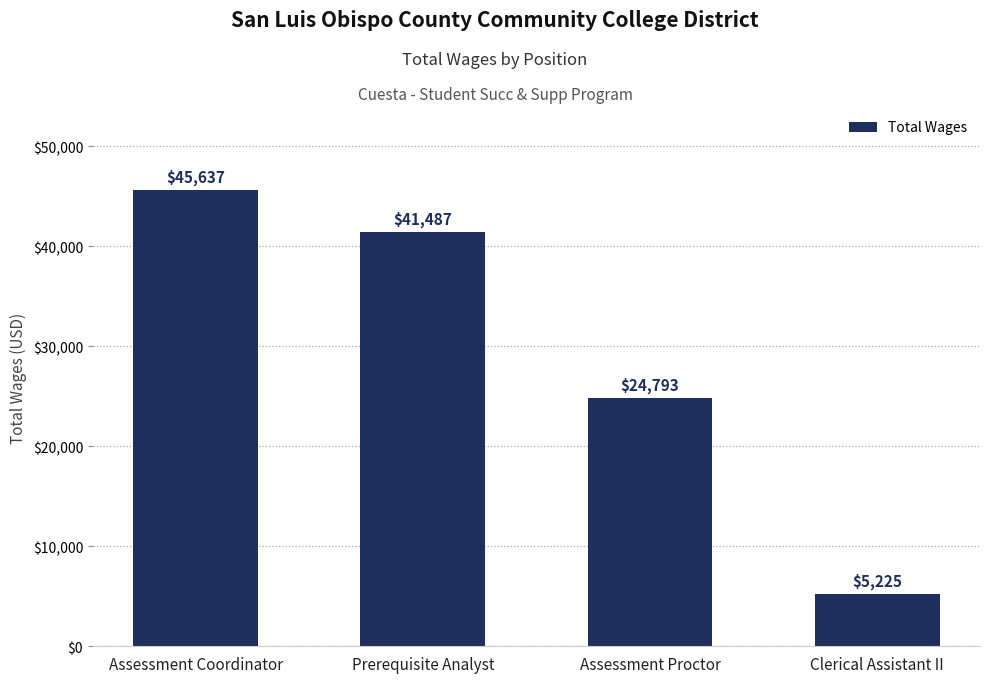

List the labels in order of value, largest first.

Assessment Coordinator, Prerequisite Analyst, Assessment Proctor, Clerical Assistant II